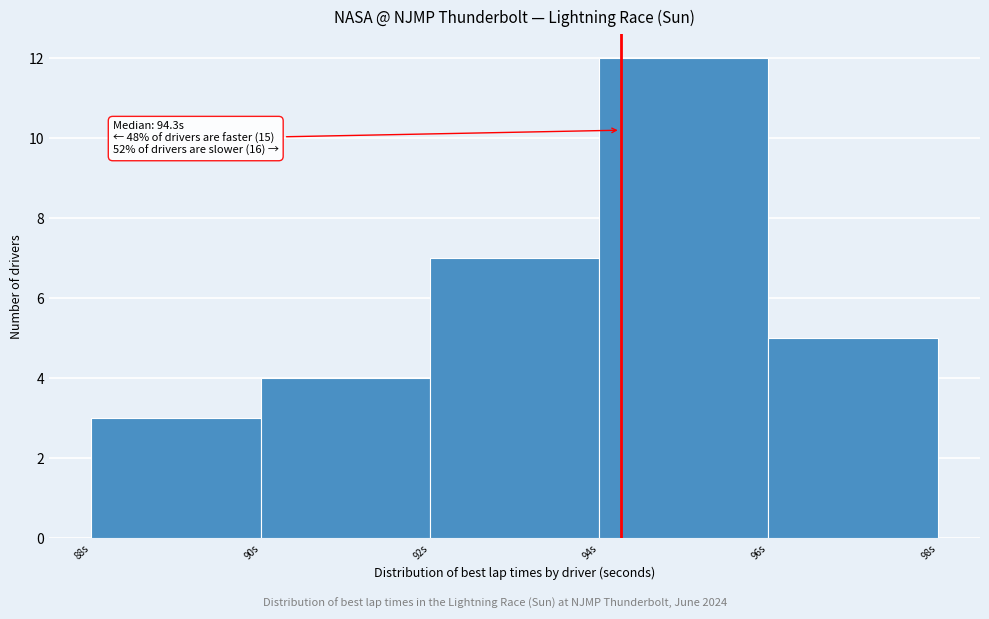

Over which range of the x-axis is the bar tallest?

94 to 96